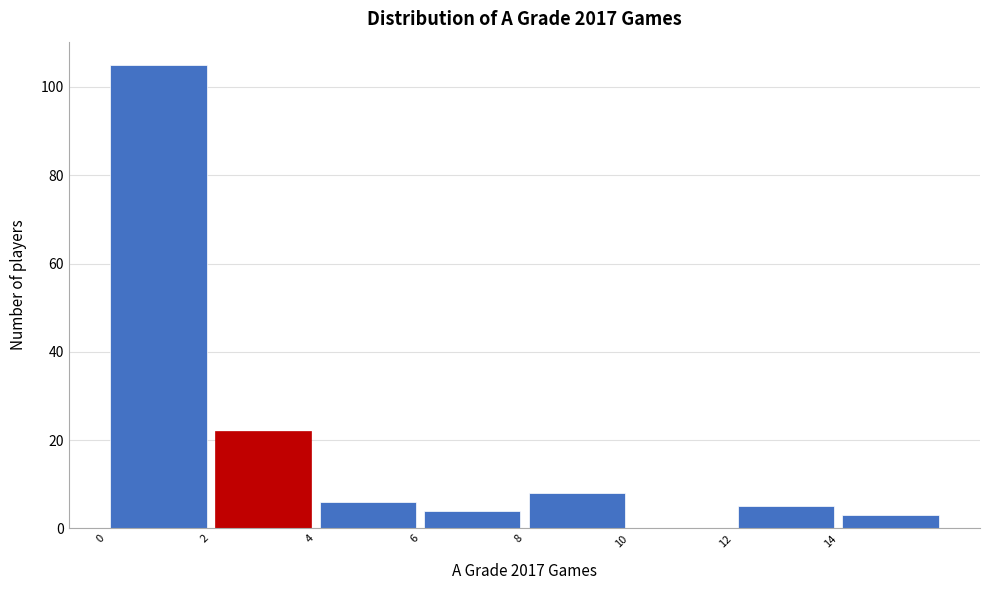

Reading left to right, list every bar in this chart as the range it spans on the x-axis followed by its height. The values are not printed on the chart, so give them approximately, as read against the axis.

0 to 2: 106
2 to 4: 22
4 to 6: 6
6 to 8: 4
8 to 10: 8
10 to 12: 0
12 to 14: 6
14 to 16: 4